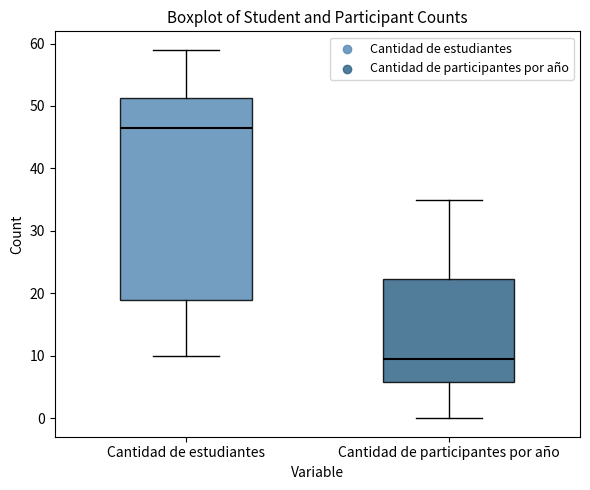

Comparing the boxes themselves (not the whiskers), which one is the tallest?

Cantidad de estudiantes